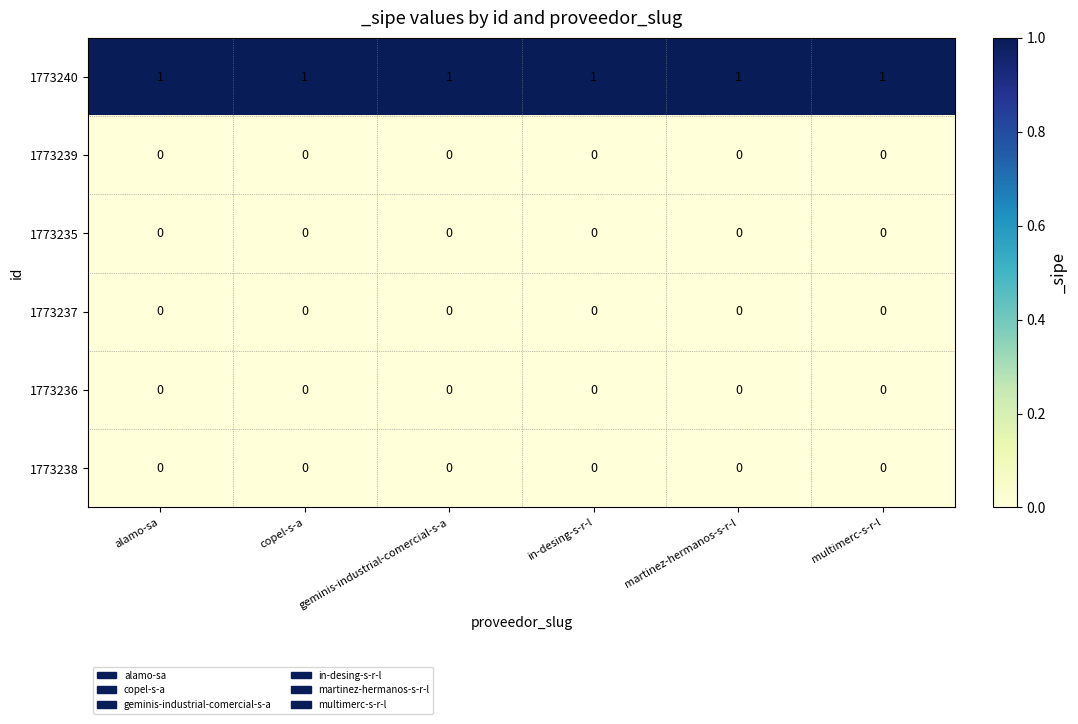

At how many categories does at least one series exceed 0?

6